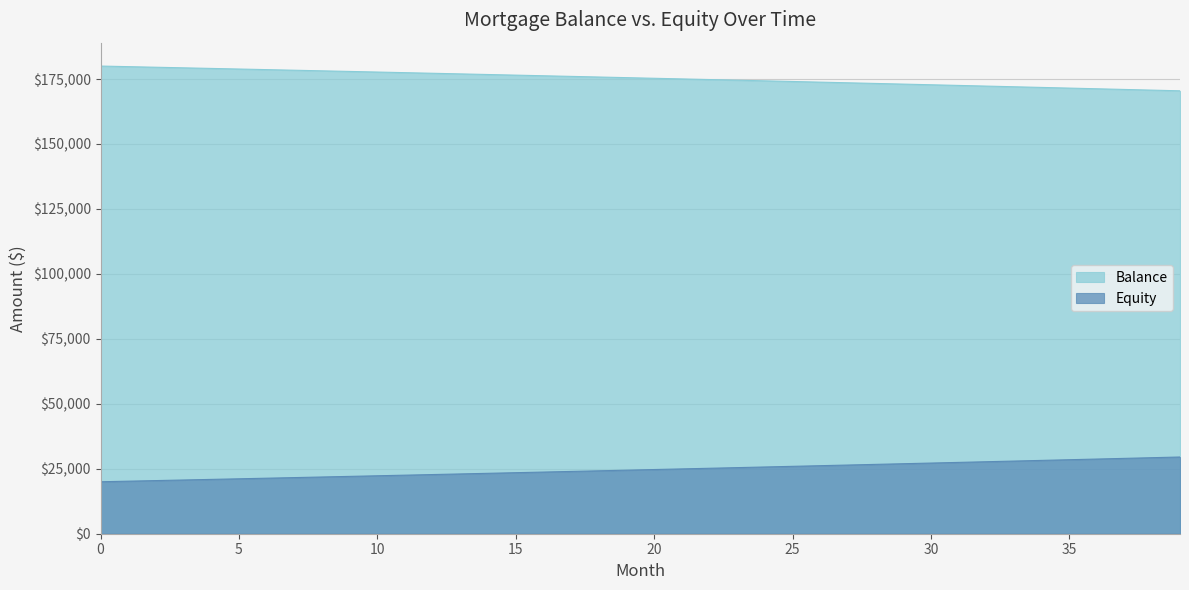

True or false: Equity has more than 0 interior local peaks.

False